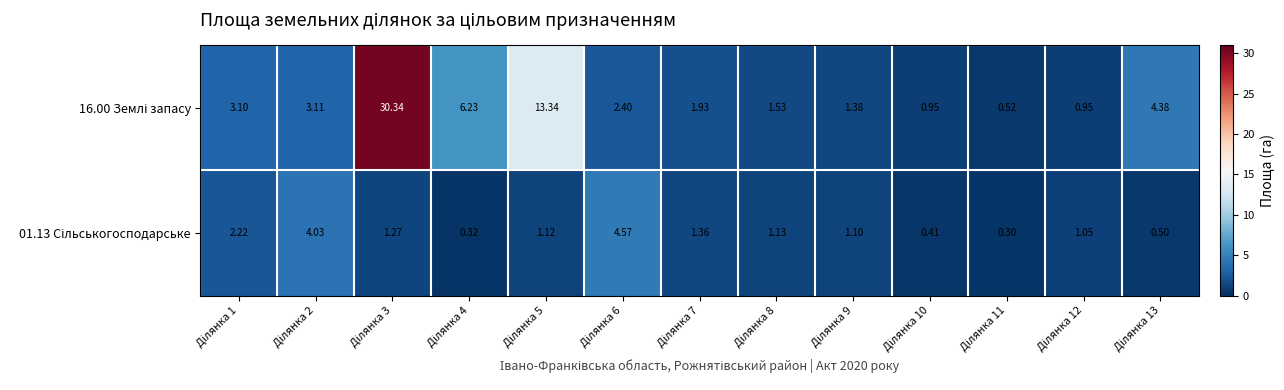

Rank the series by their maximum value, from highest to lowest.

16.00 Землі запасу, 01.13 Сільськогосподарське